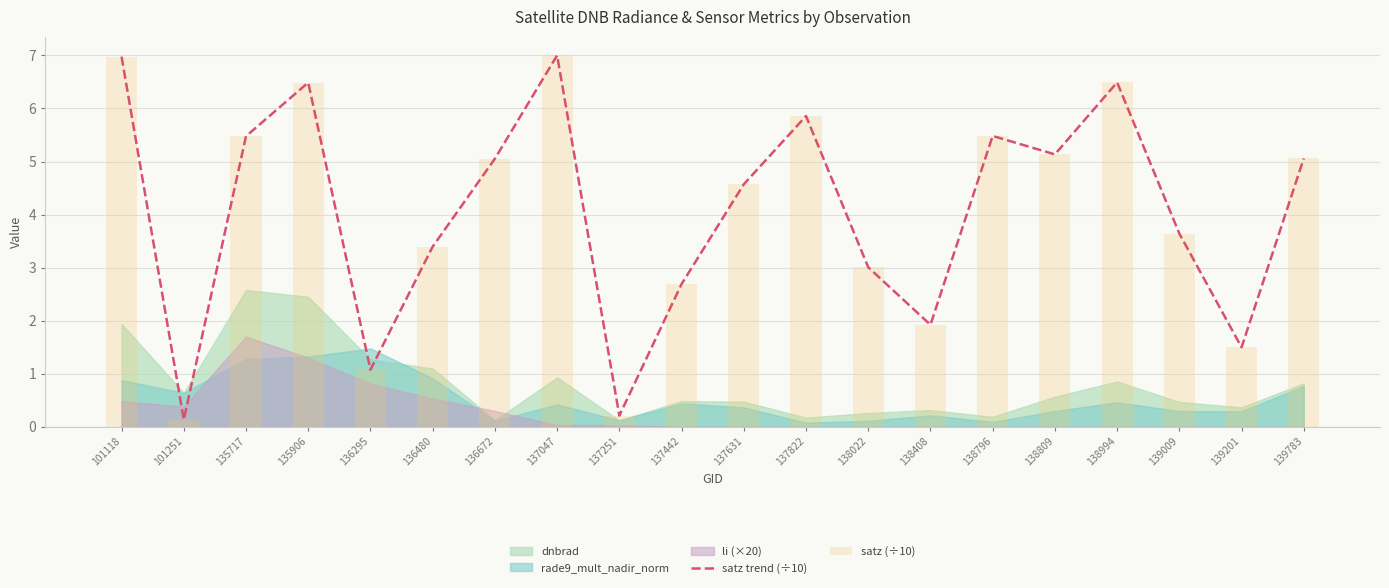

Reading left to right, list all the values displayed in this chart.

satz trend (÷10): 101118=7.0	101251=0.1	135717=5.5	135906=6.5	136295=1.1	136480=3.4	136672=5.1	137047=7.0	137251=0.2	137442=2.7	137631=4.6	137822=5.9	138022=3.0	138408=1.9	138796=5.5	138809=5.1	138994=6.5	139009=3.6	139201=1.5	139783=5.1
satz (÷10): 101118=7.0	101251=0.1	135717=5.5	135906=6.5	136295=1.1	136480=3.4	136672=5.1	137047=7.0	137251=0.2	137442=2.7	137631=4.6	137822=5.9	138022=3.0	138408=1.9	138796=5.5	138809=5.1	138994=6.5	139009=3.6	139201=1.5	139783=5.1